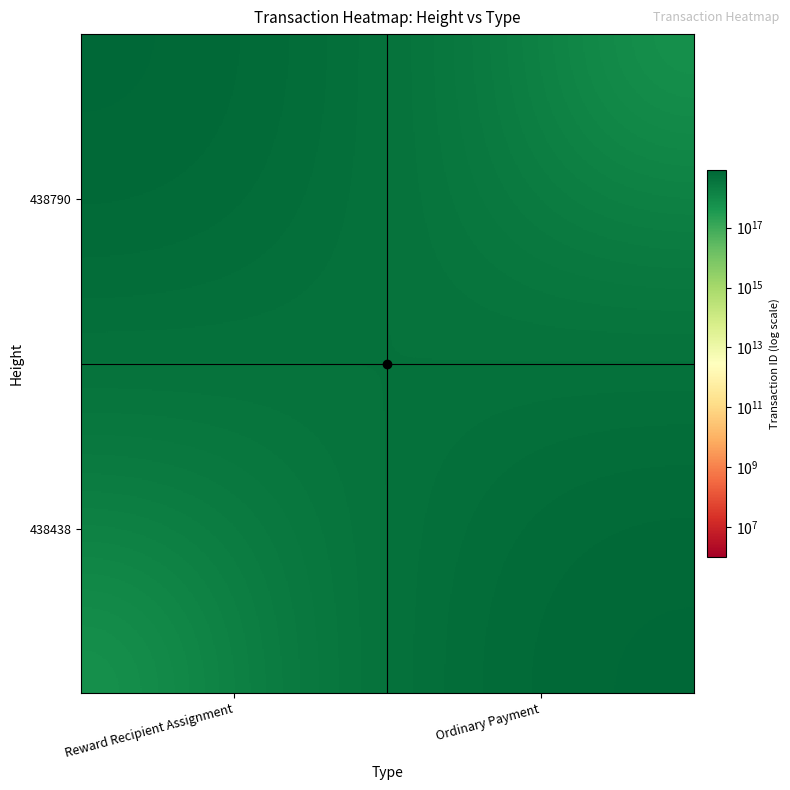

At Ordinary Payment, list the series in order from largest to smallest.

438438, 438790